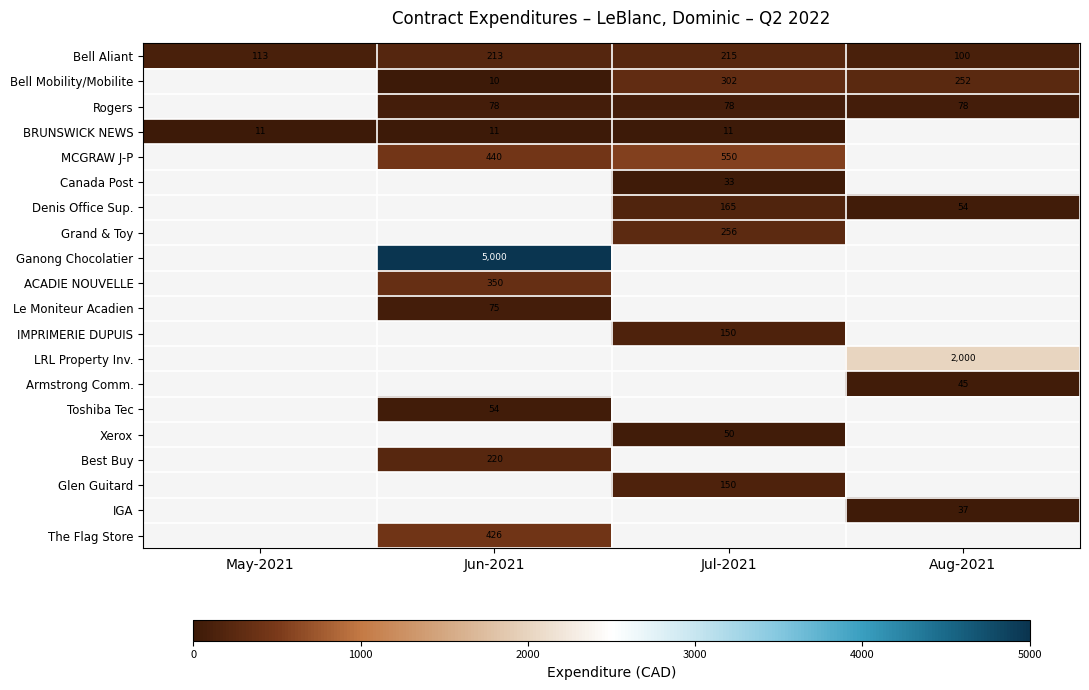

What is the maximum value shown in the chart?

5000.0